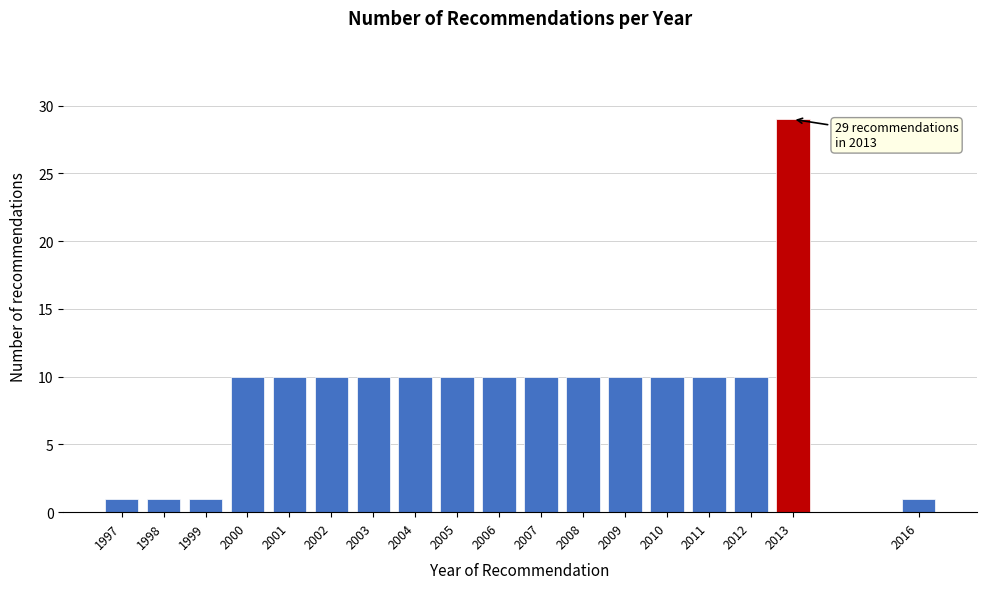

Reading left to right, what are all the values shown in this chart?

1997=1	1998=1	1999=1	2000=10	2001=10	2002=10	2003=10	2004=10	2005=10	2006=10	2007=10	2008=10	2009=10	2010=10	2011=10	2012=10	2013=29	2016=1